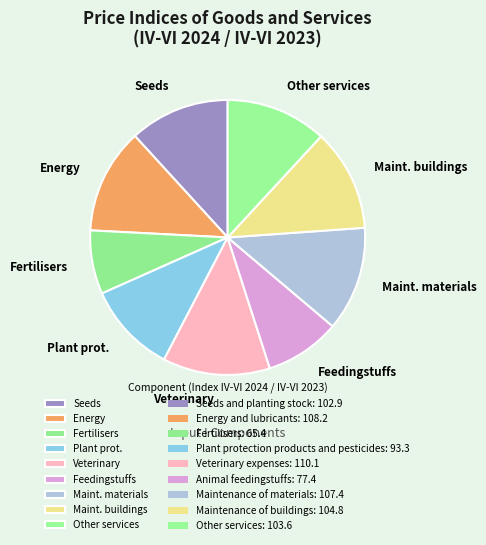

Is the sum of Fertilisers and Feedingstuffs greater than half?

No